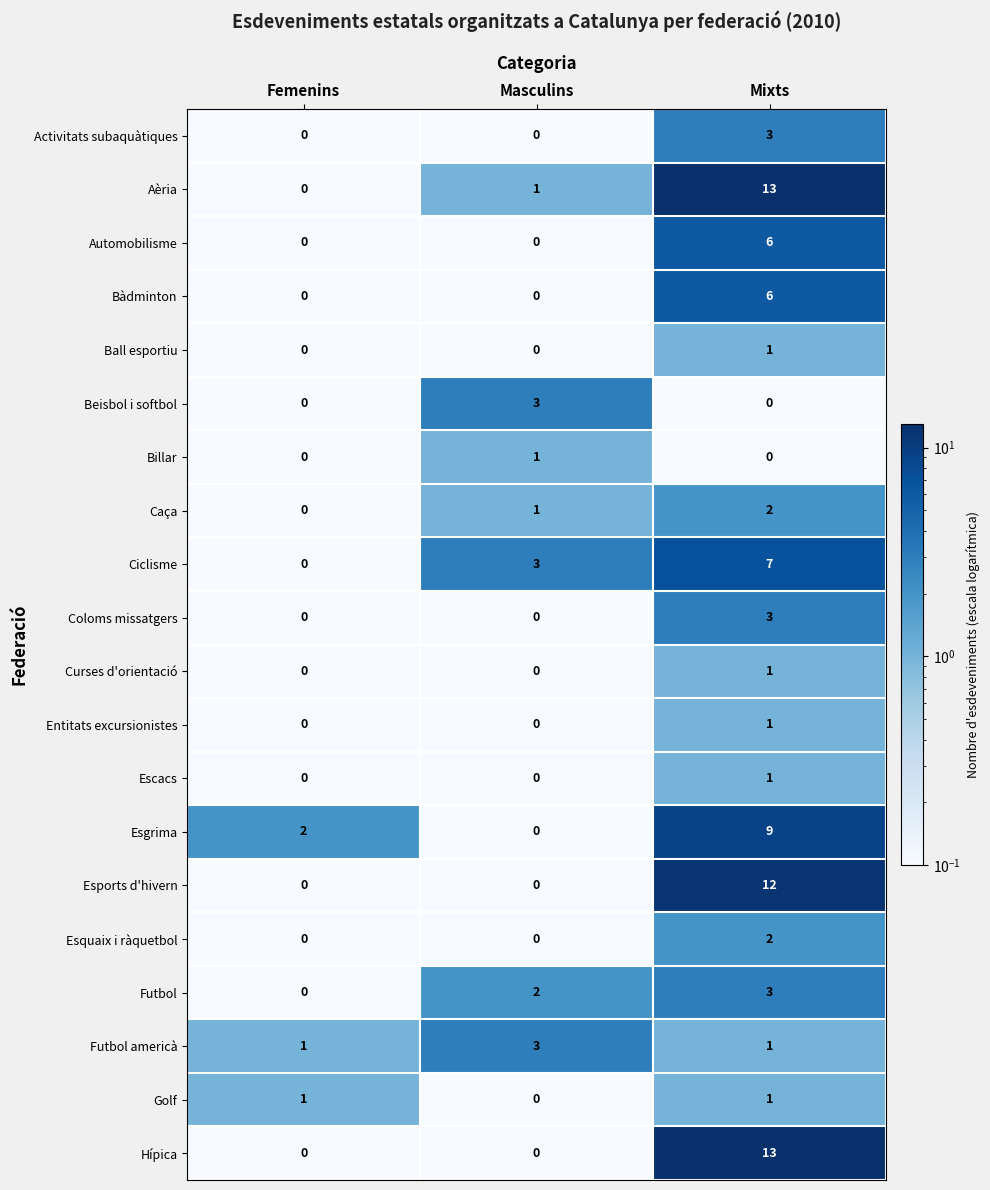

At which category is the sum across all series the highest?

Mixts